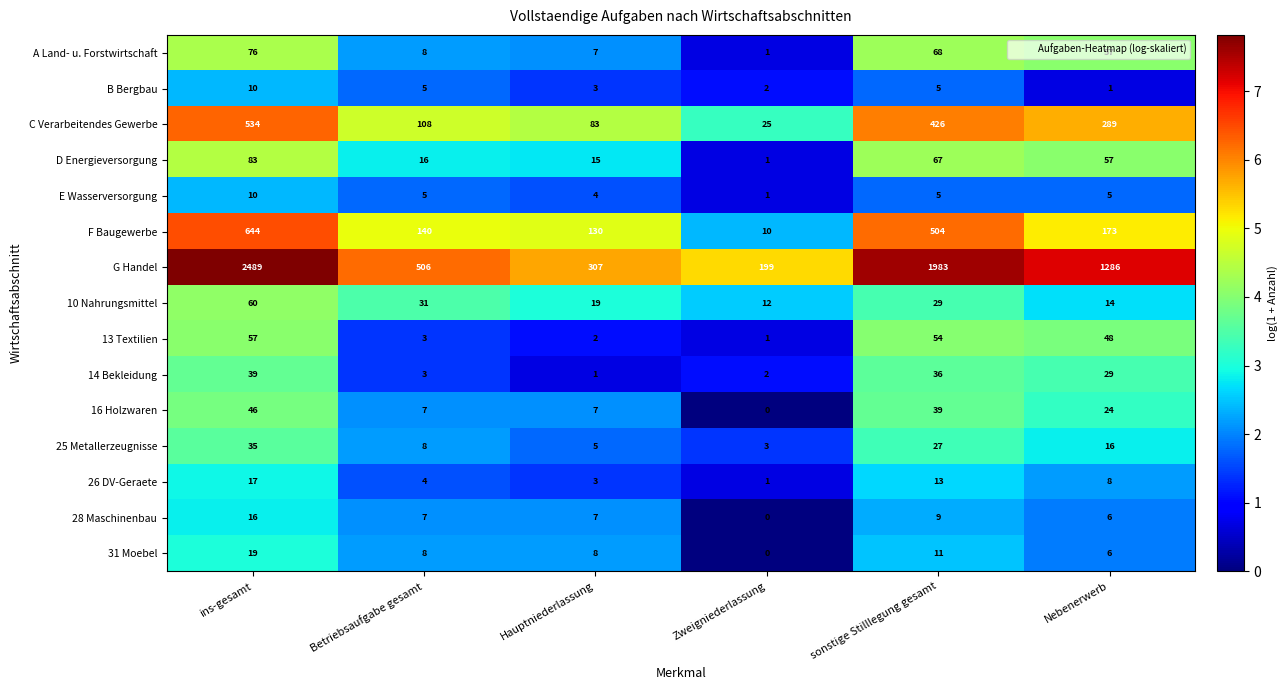

At which category does the chart reach its peak across all series?

ins-gesamt